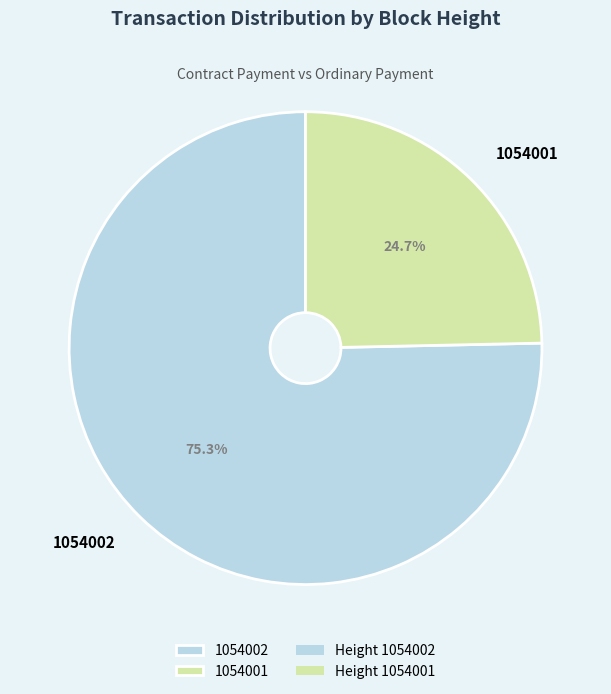

How many slices are in this pie chart?

2